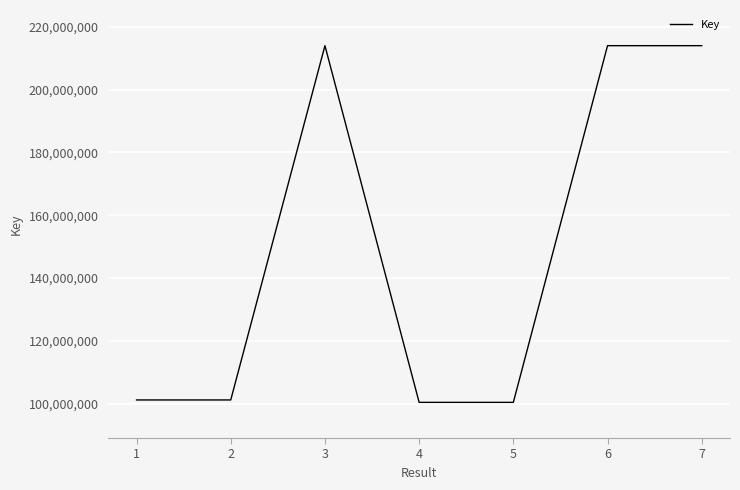

What is the smallest value displayed?

100403090